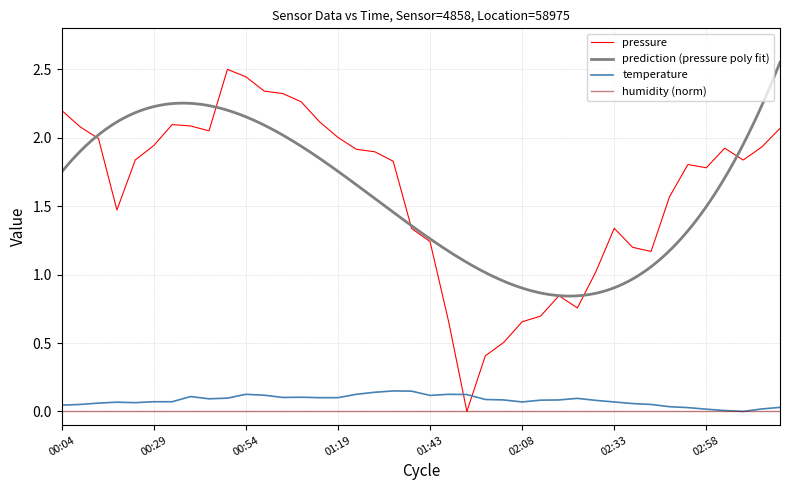

The value of pressure at 01:43 is 0.7. True or false?

False